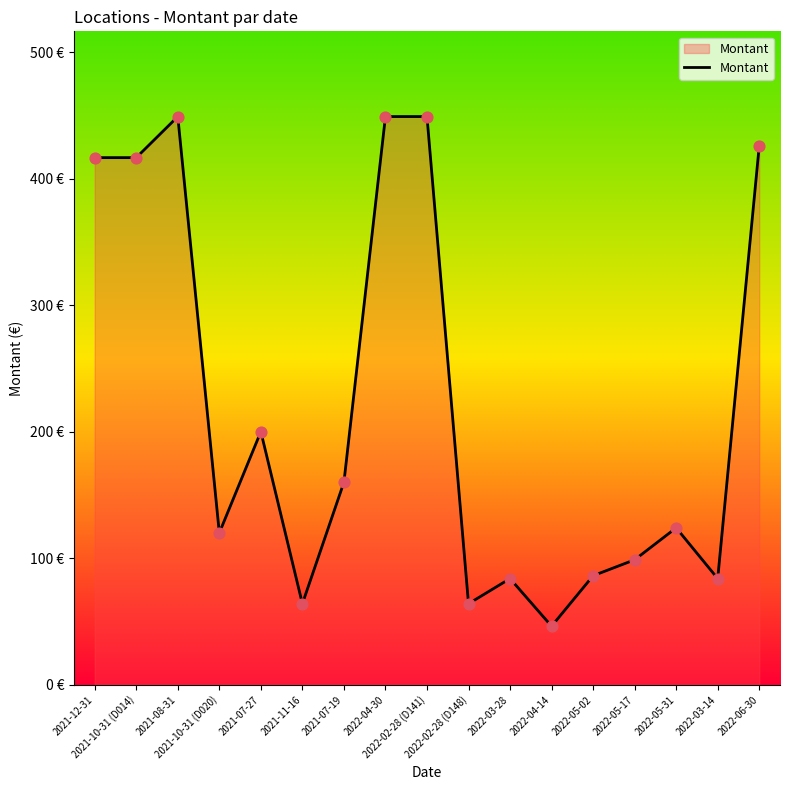

Does the chart have visible grid lines?

No